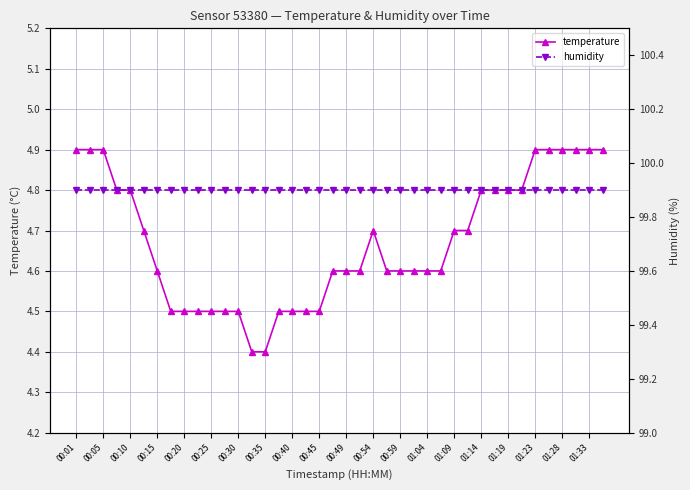

True or false: temperature and humidity cross at least once.

False